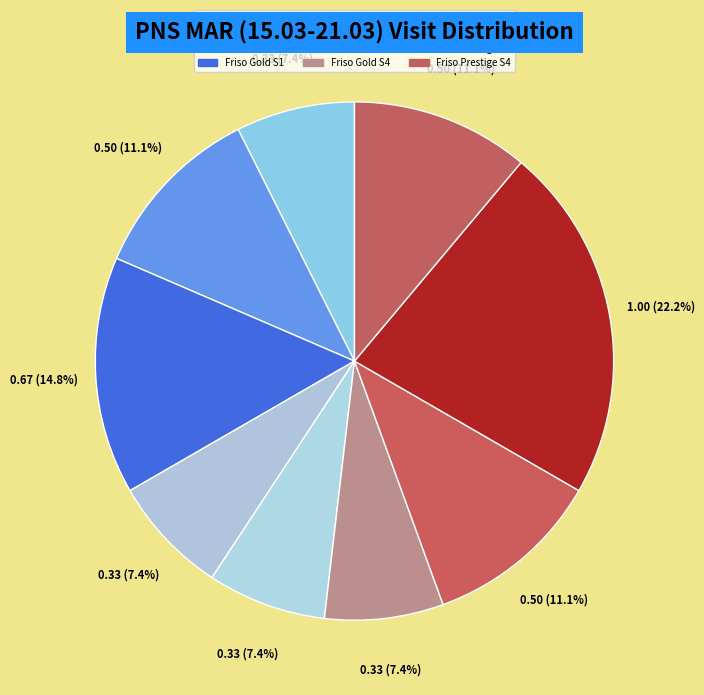

How many segments does this pie chart have?

9